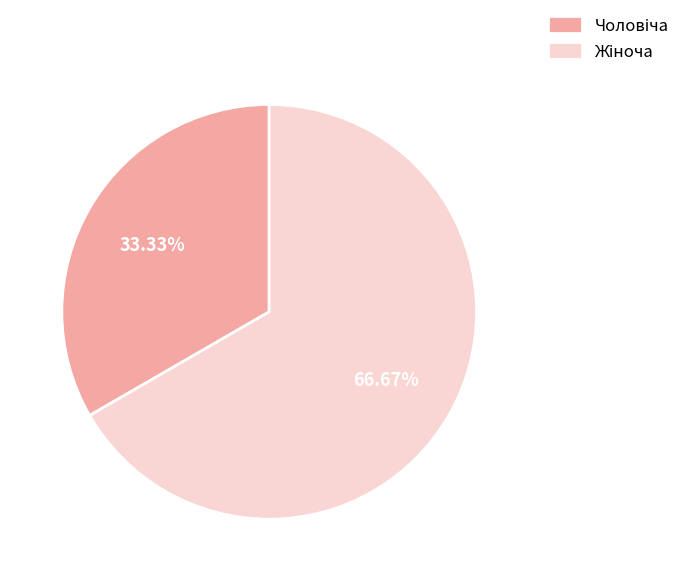

Is there a majority slice in this chart?

Yes